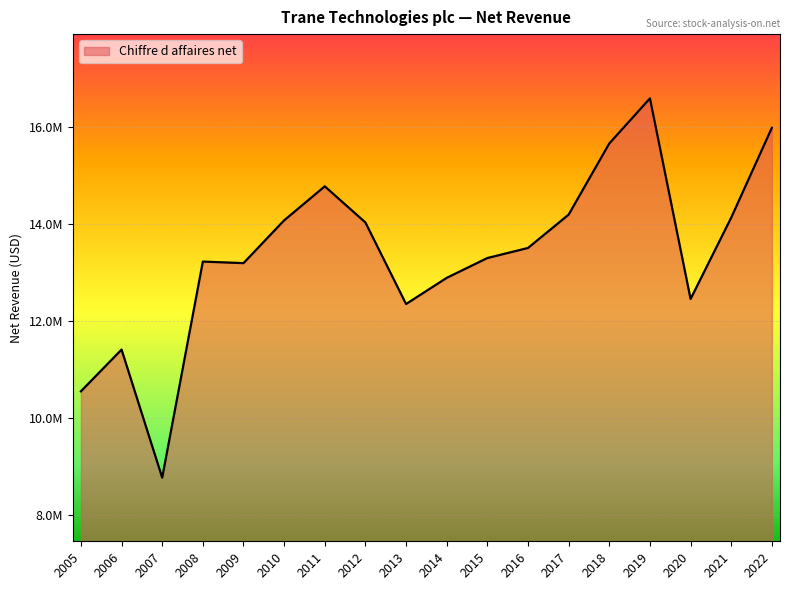

Is this an area chart (filled region under the line)?

Yes